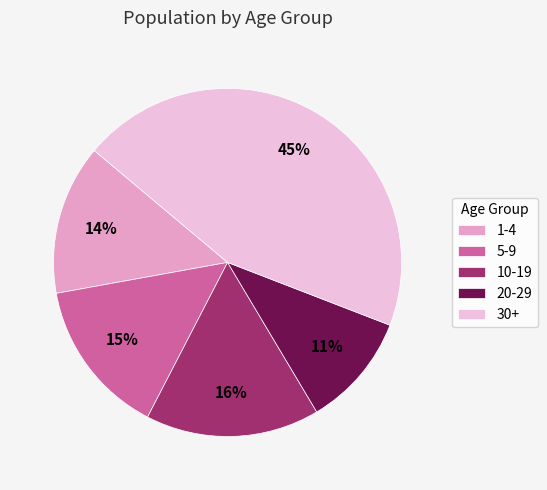

What percentage is the 20-29 slice, to the nearest percent?

11%